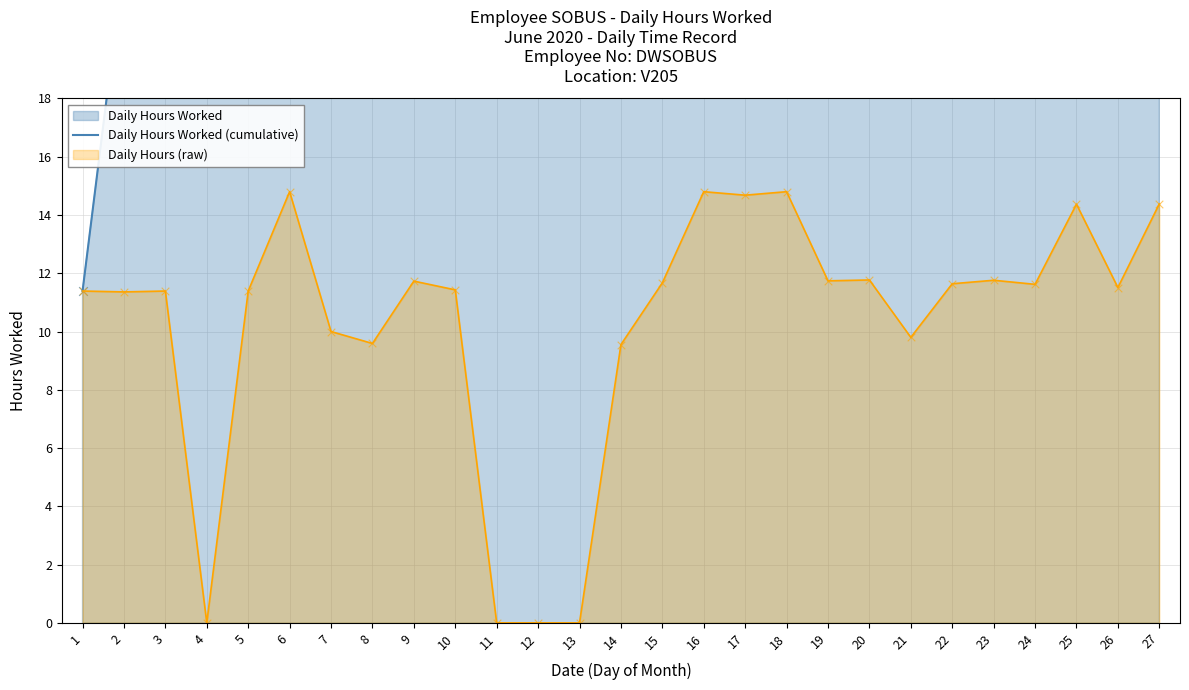

What is the ratio of the value at 10 to the value at 16?

0.7